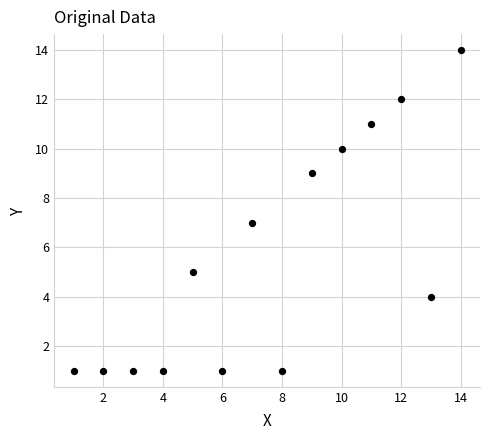

What is the range of X values (max minus min)?

13